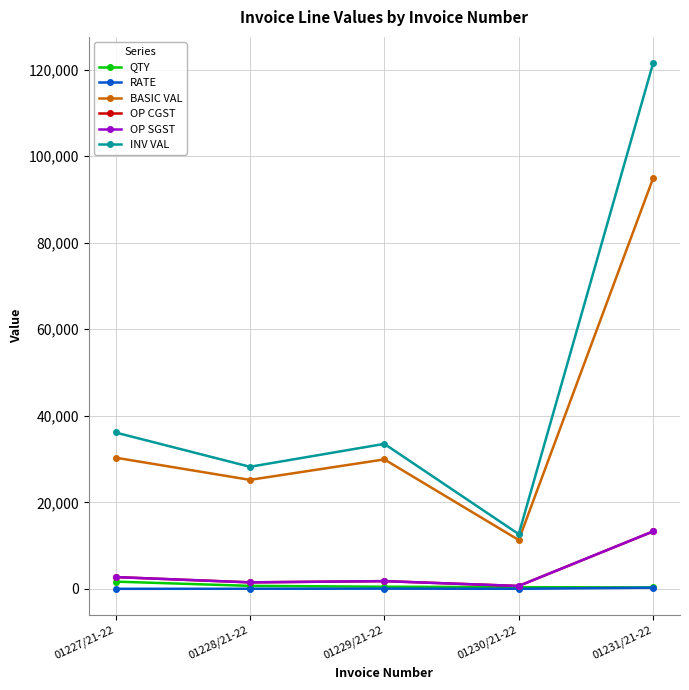

What is the value of the INV VAL point at the 5th from the left?

121505.9